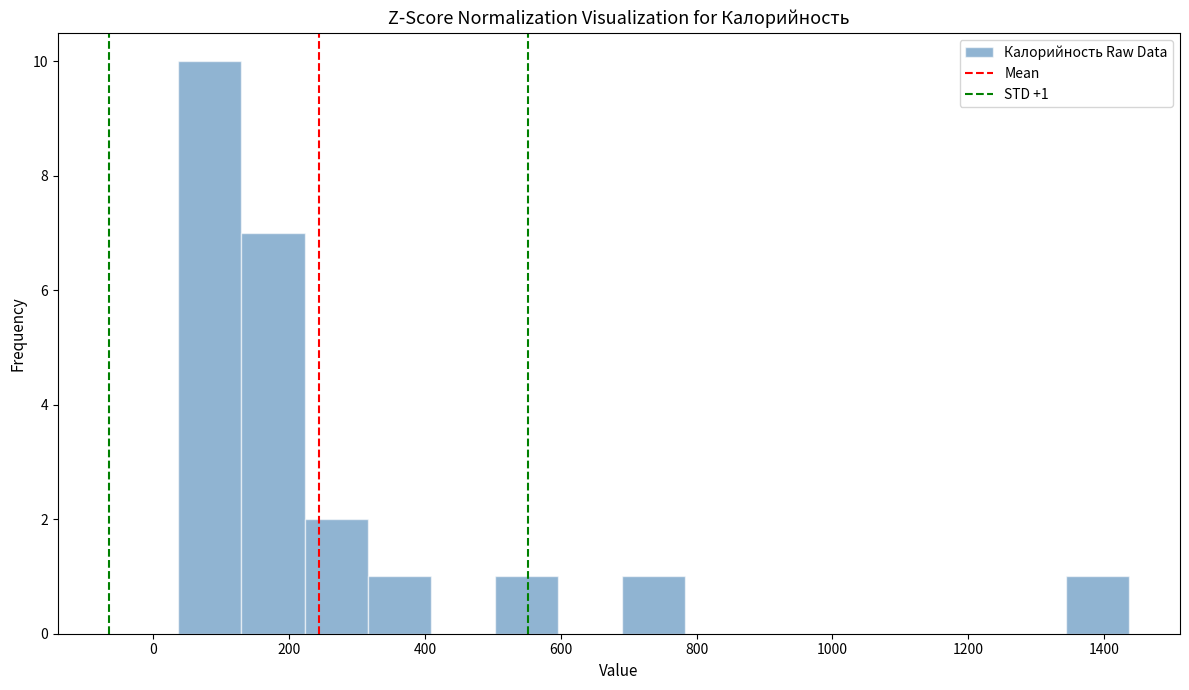

Which range on the x-axis has the tallest bar?

40 to 120